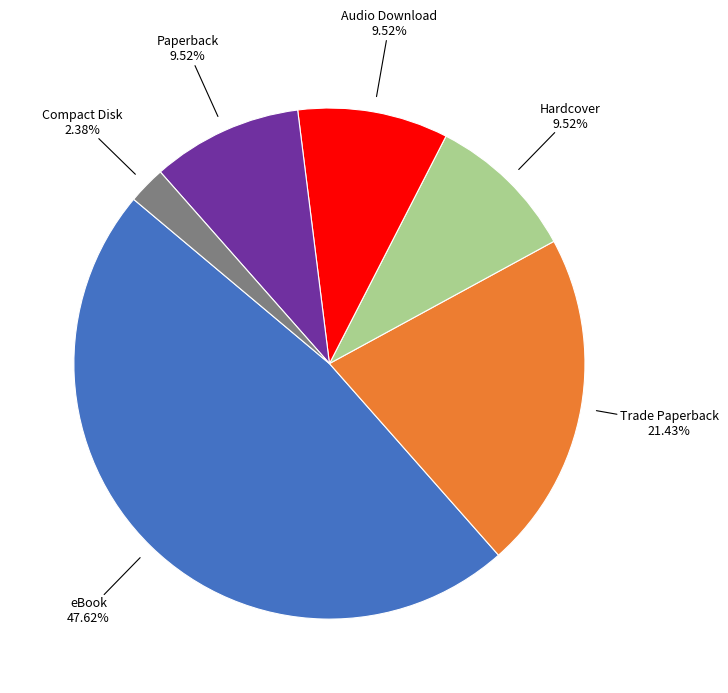

Is there a majority slice in this chart?

No